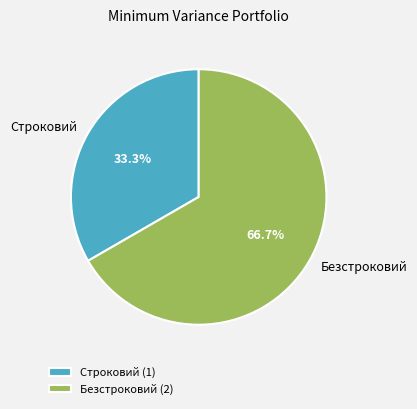

Count the number of slices in the pie.

2